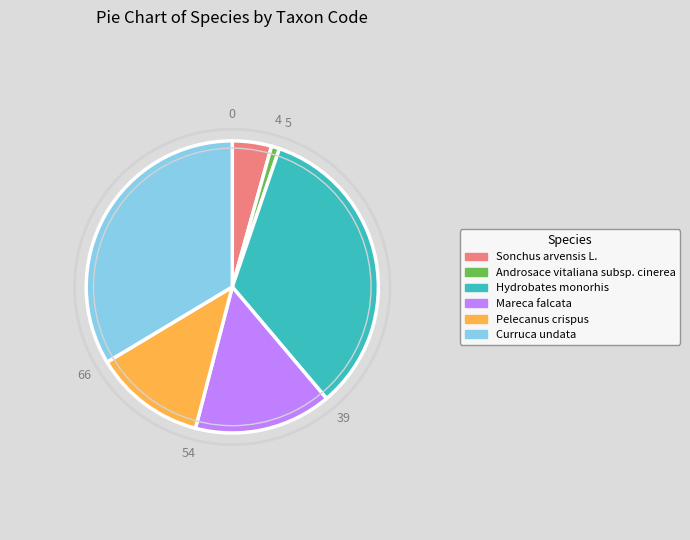

Is Pelecanus crispus the majority of the pie?

No